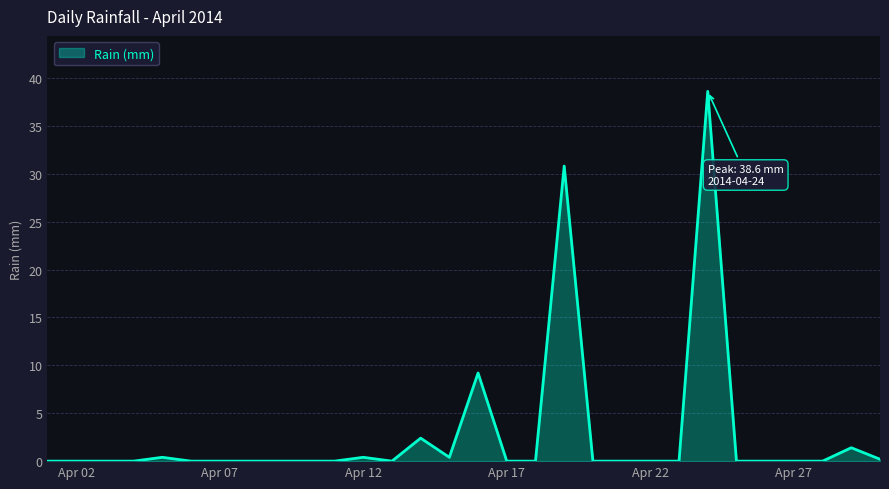

What is the greatest value displayed?

38.6